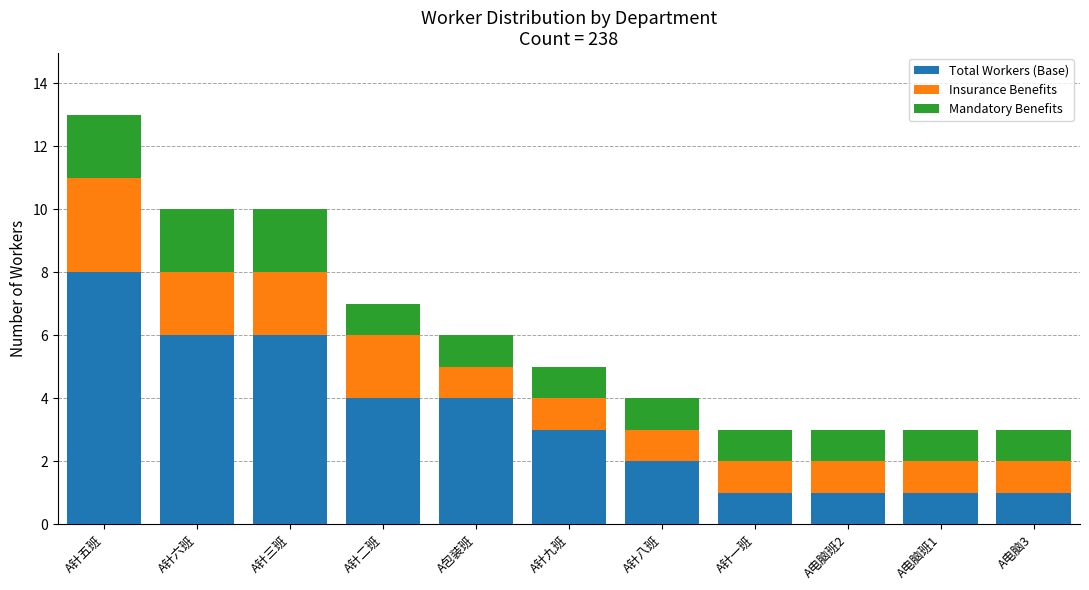

At which category is the sum across all series the highest?

A针五班